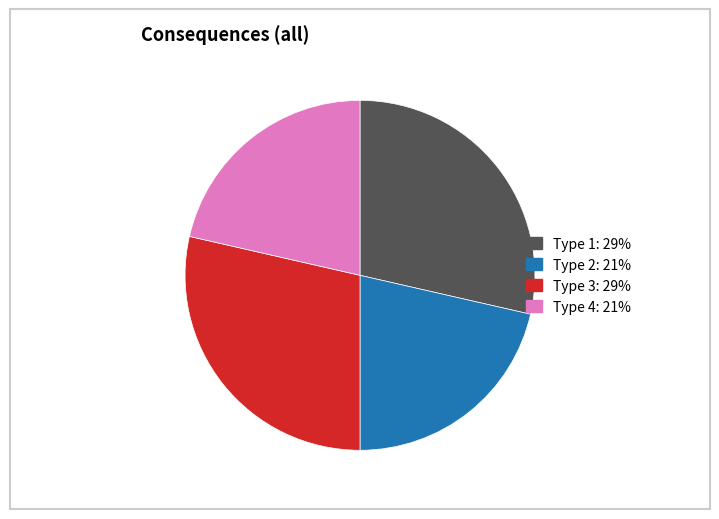

Is there a majority slice in this chart?

No